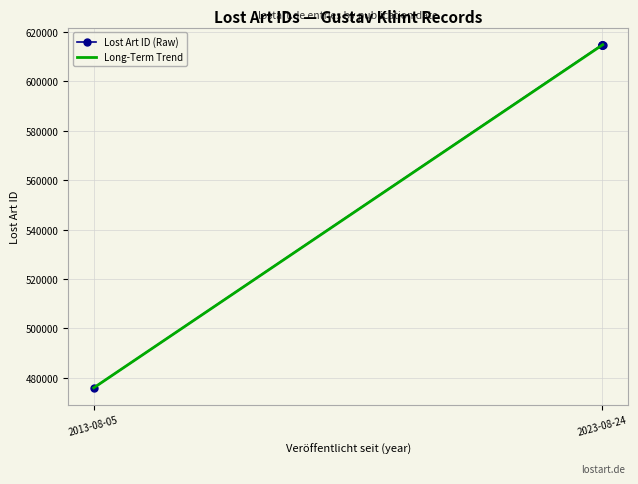

At which label does Lost Art ID (Raw) reach its minimum?

2013-08-05